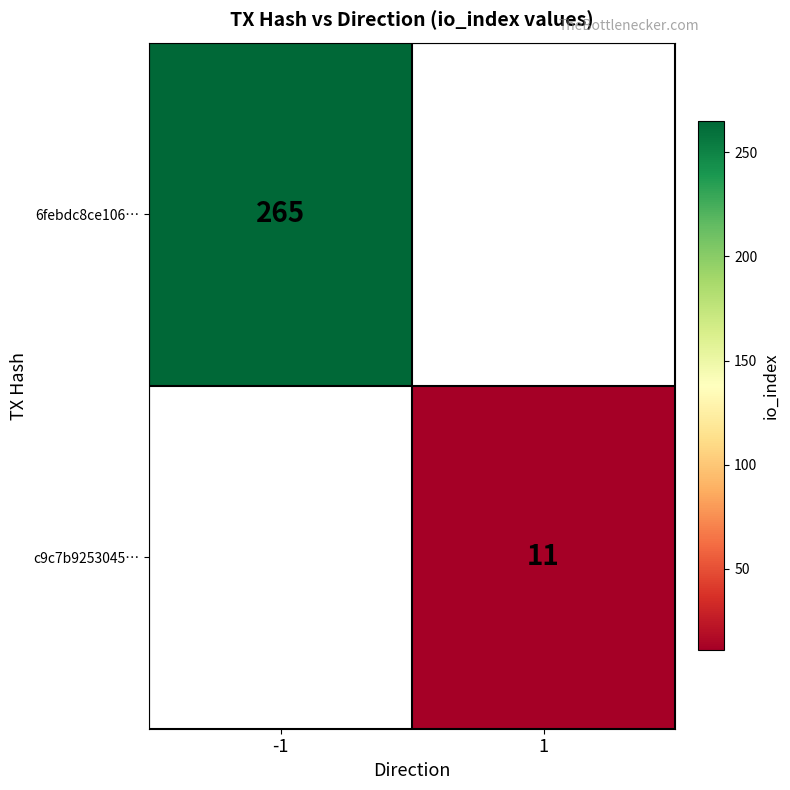

How many data points does each series have?

2